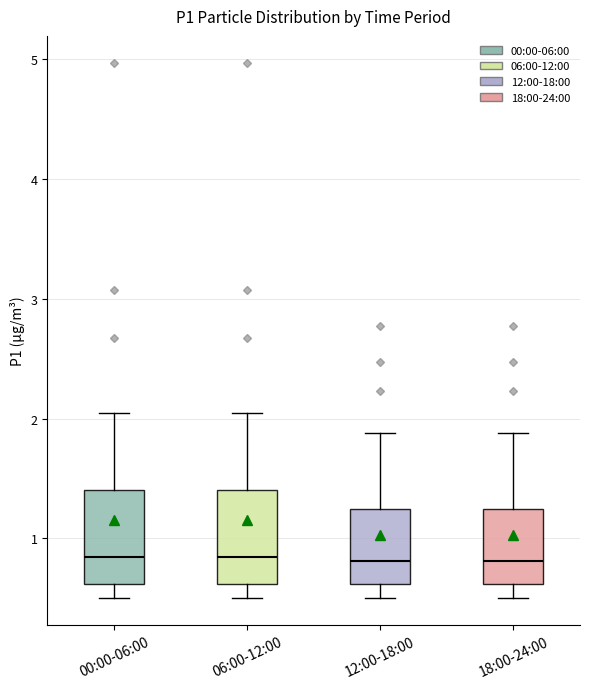

Where is the lower edge of the box for 00:00-06:00 on the y-axis? The values are not printed on the chart, so give them approximately, as read against the axis.

0.6